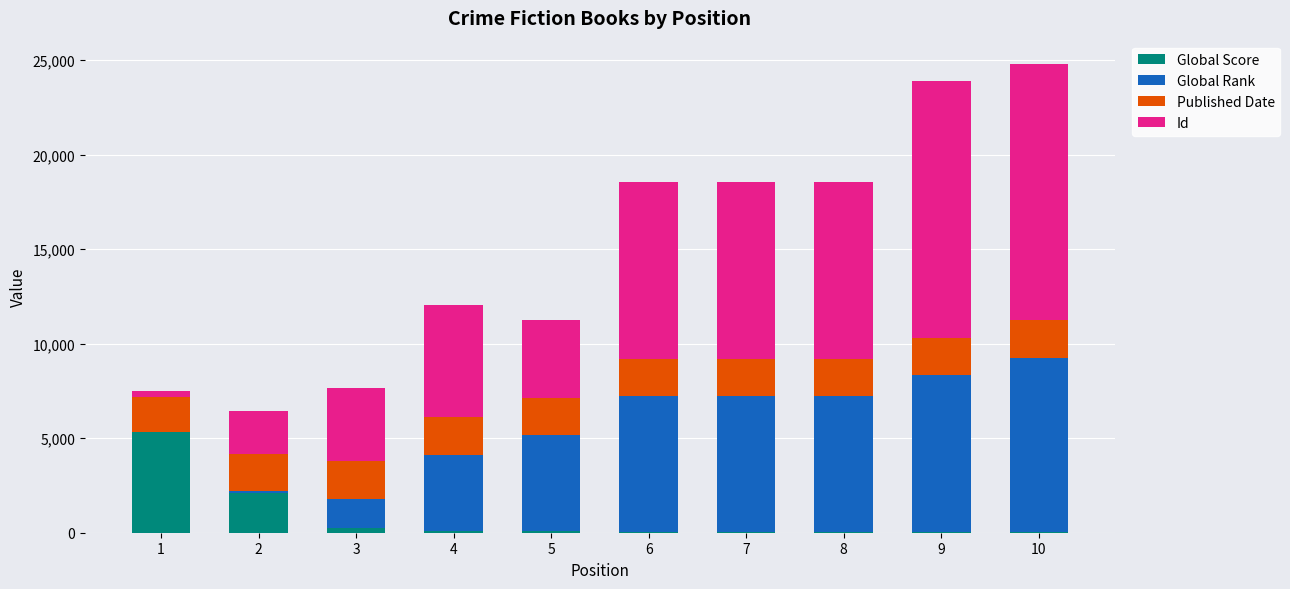

What is the sum of all Global Score values?

8039